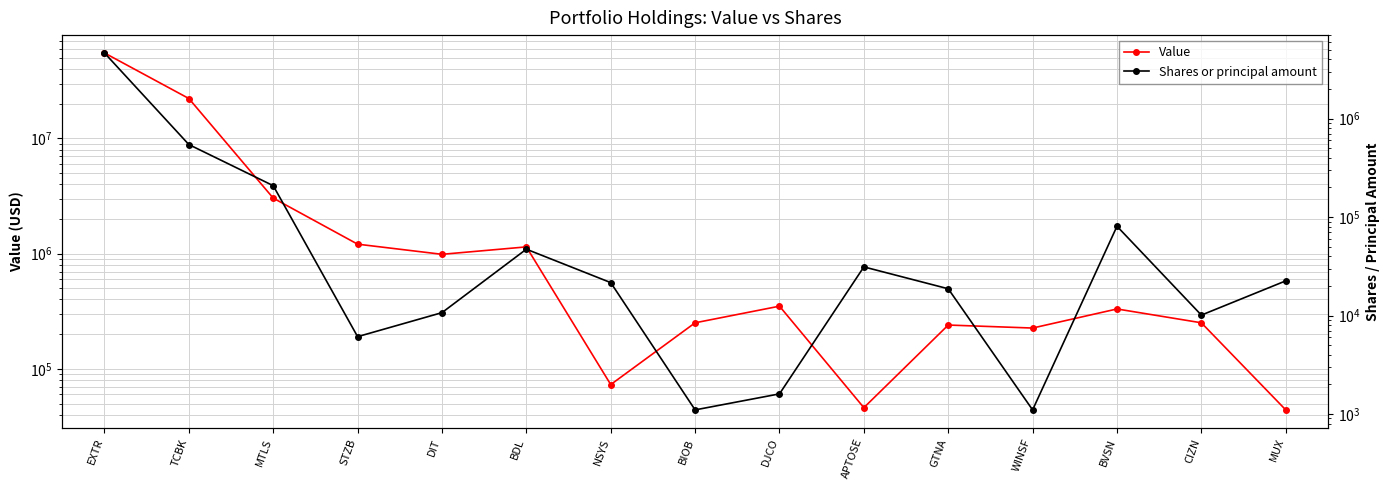

The value of Shares or principal amount at DIT is 6854. True or false?

False